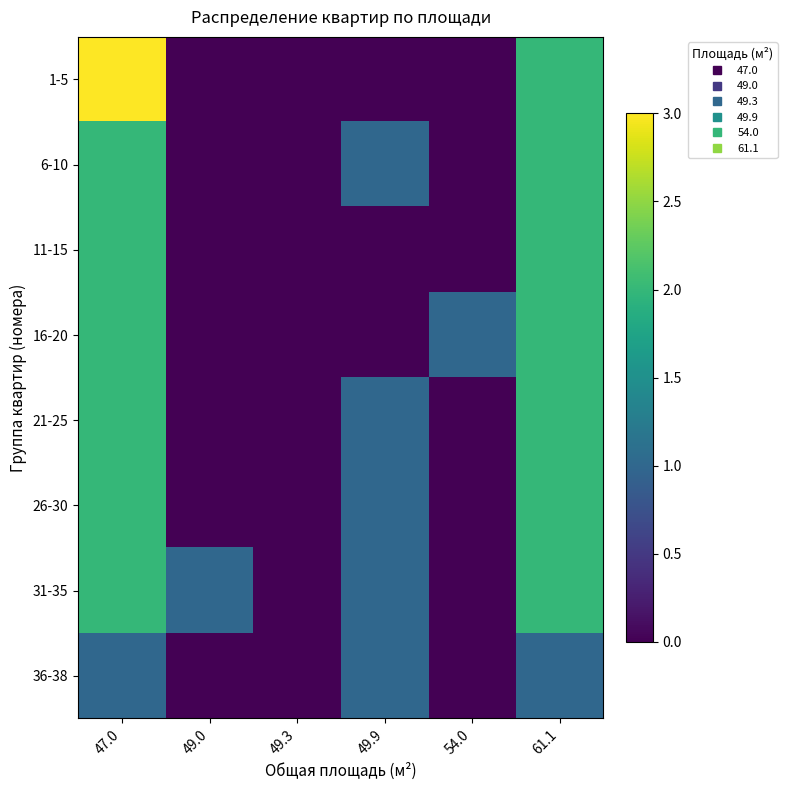

Reading left to right, extract all data points from this chart.

1-5: 47.0=3	49.0=0	49.3=0	49.9=0	54.0=0	61.1=2
6-10: 47.0=2	49.0=0	49.3=0	49.9=1	54.0=0	61.1=2
11-15: 47.0=2	49.0=0	49.3=0	49.9=0	54.0=0	61.1=2
16-20: 47.0=2	49.0=0	49.3=0	49.9=0	54.0=1	61.1=2
21-25: 47.0=2	49.0=0	49.3=0	49.9=1	54.0=0	61.1=2
26-30: 47.0=2	49.0=0	49.3=0	49.9=1	54.0=0	61.1=2
31-35: 47.0=2	49.0=1	49.3=0	49.9=1	54.0=0	61.1=2
36-38: 47.0=1	49.0=0	49.3=0	49.9=1	54.0=0	61.1=1